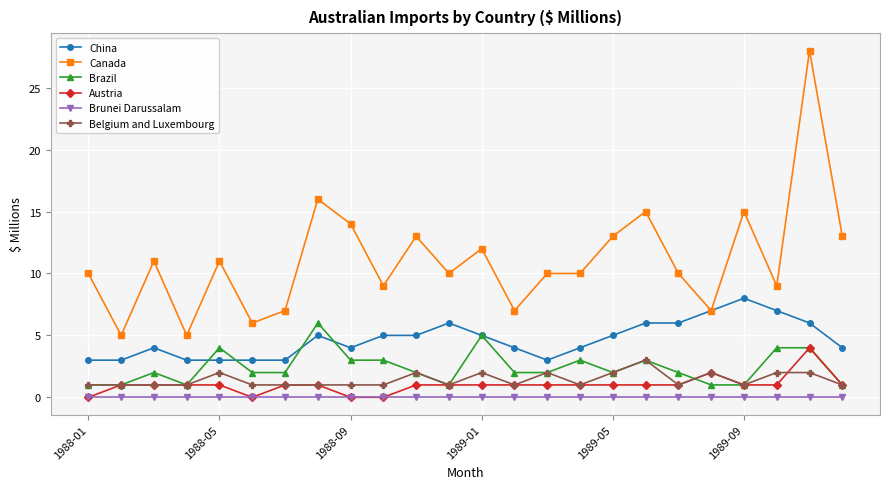

How many distinct data groups are displayed?

6